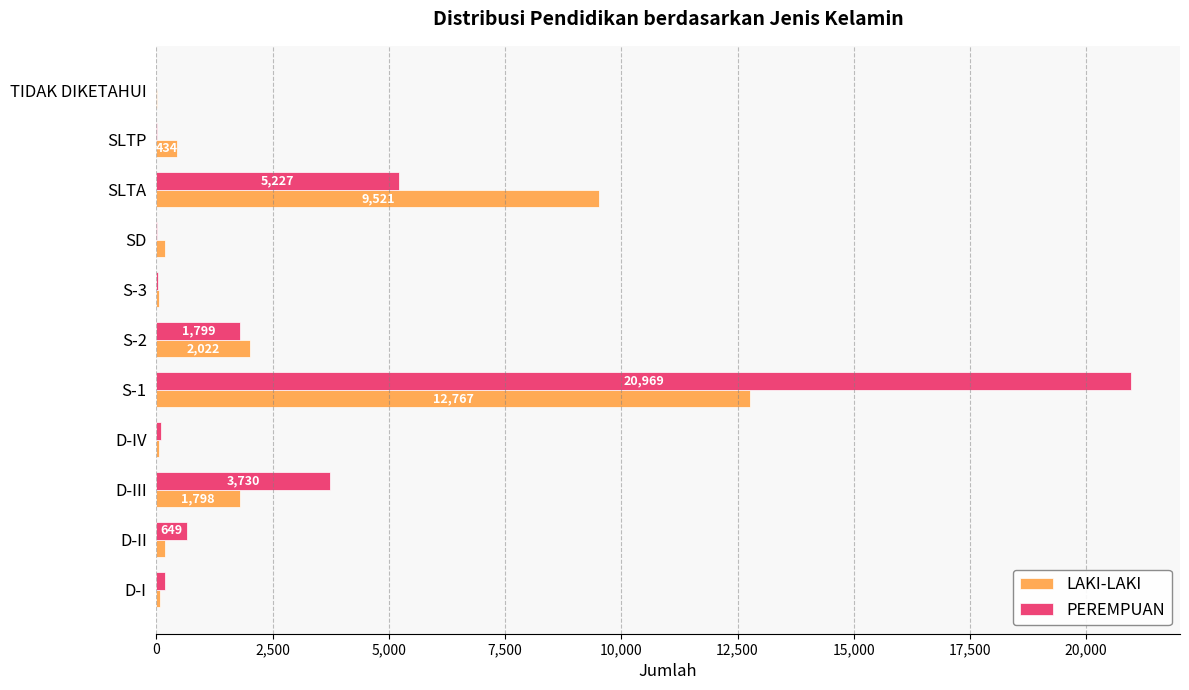

At which label is PEREMPUAN closest to 10484?

SLTA